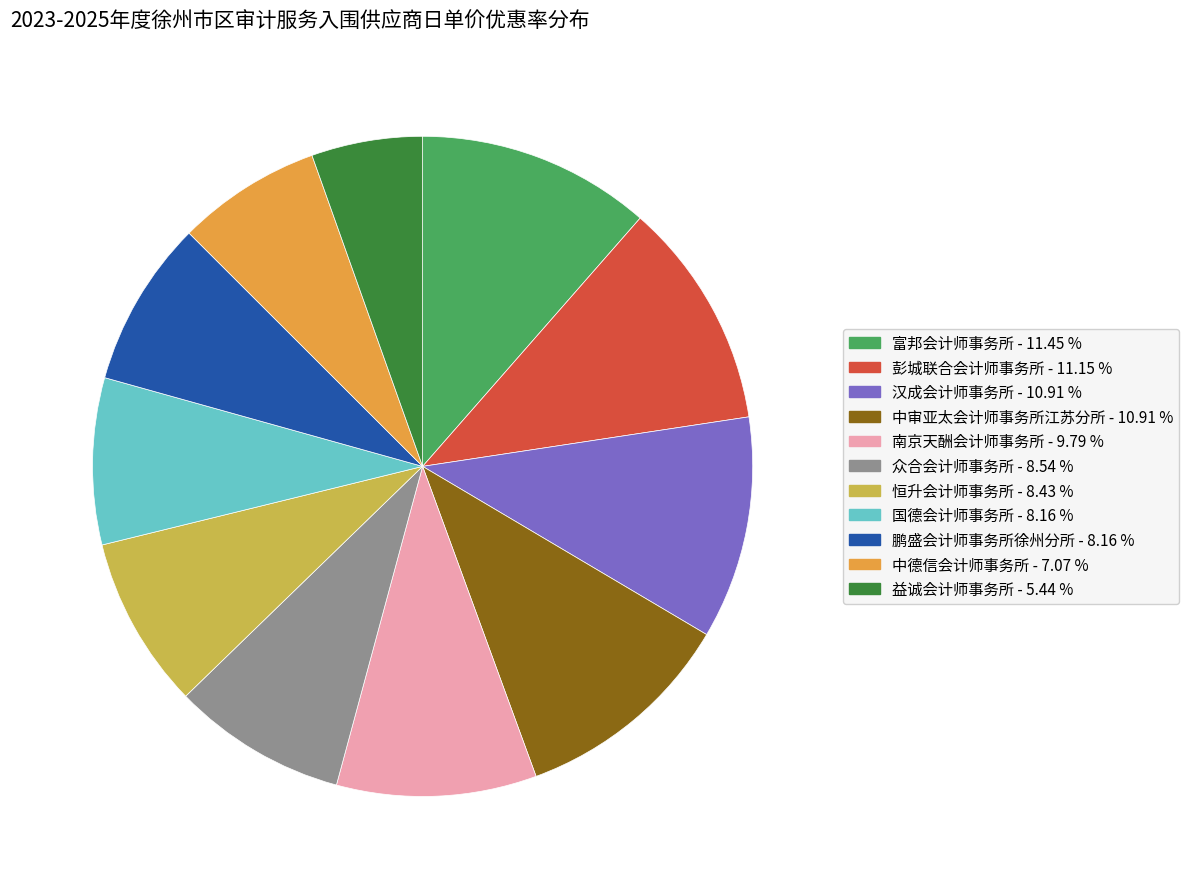

Is there any slice that represents more than half of the pie?

No